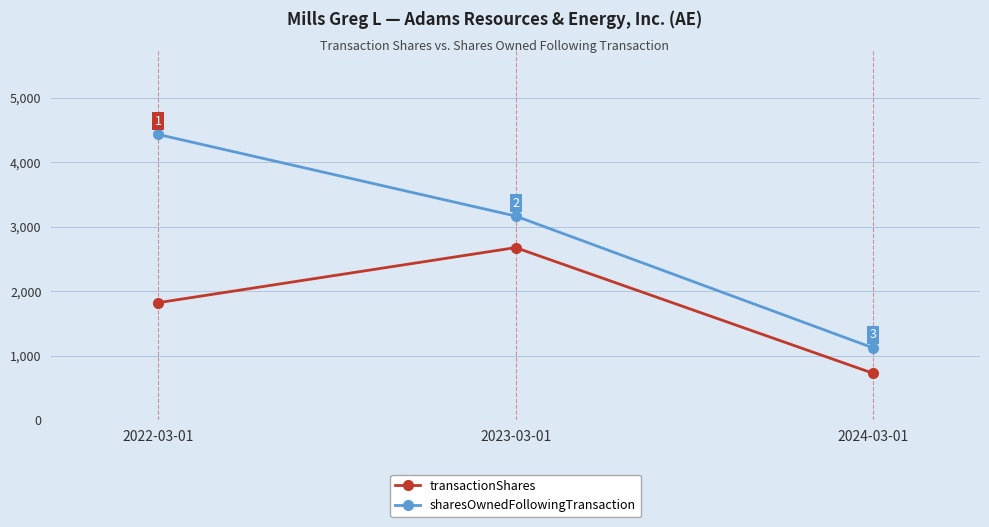

Which series has the widest spread of values?

sharesOwnedFollowingTransaction